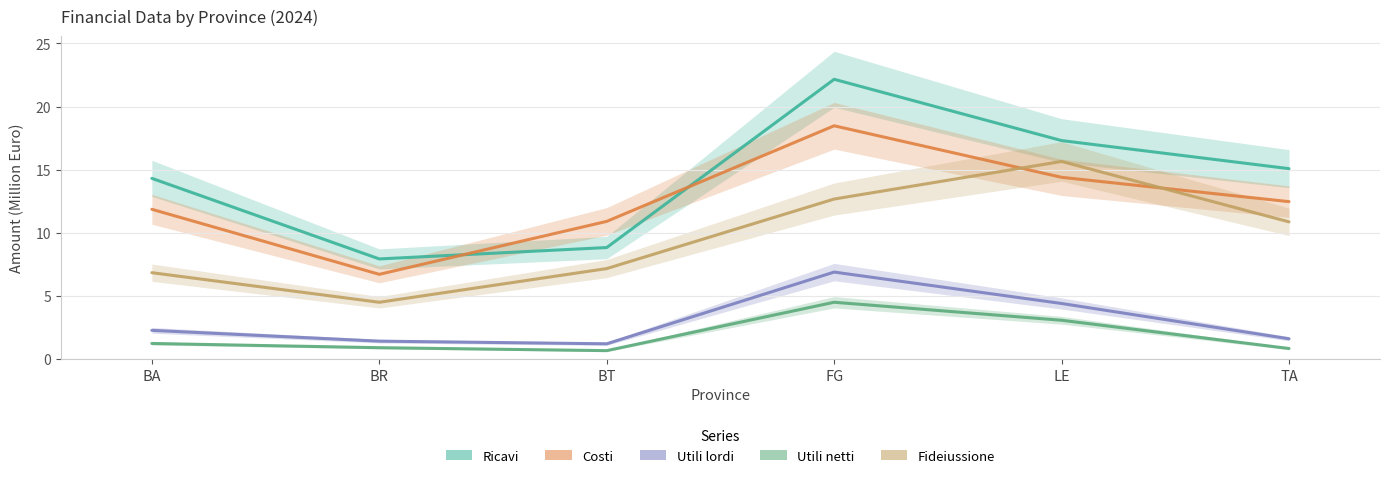

What is the minimum value for Utili netti?

0.7